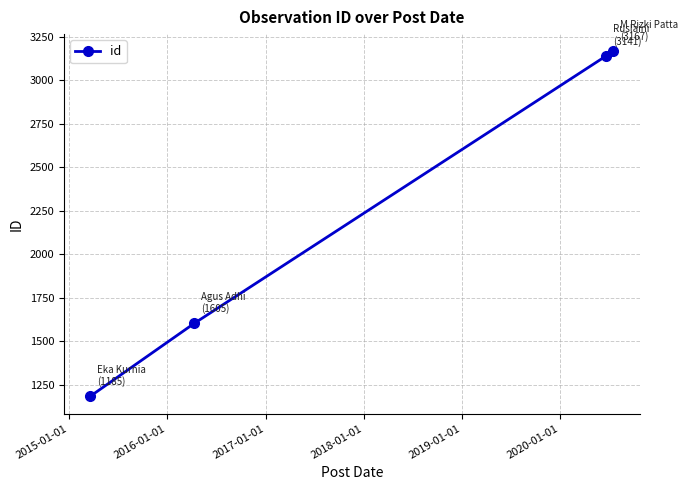

What is the greatest value displayed?

3167